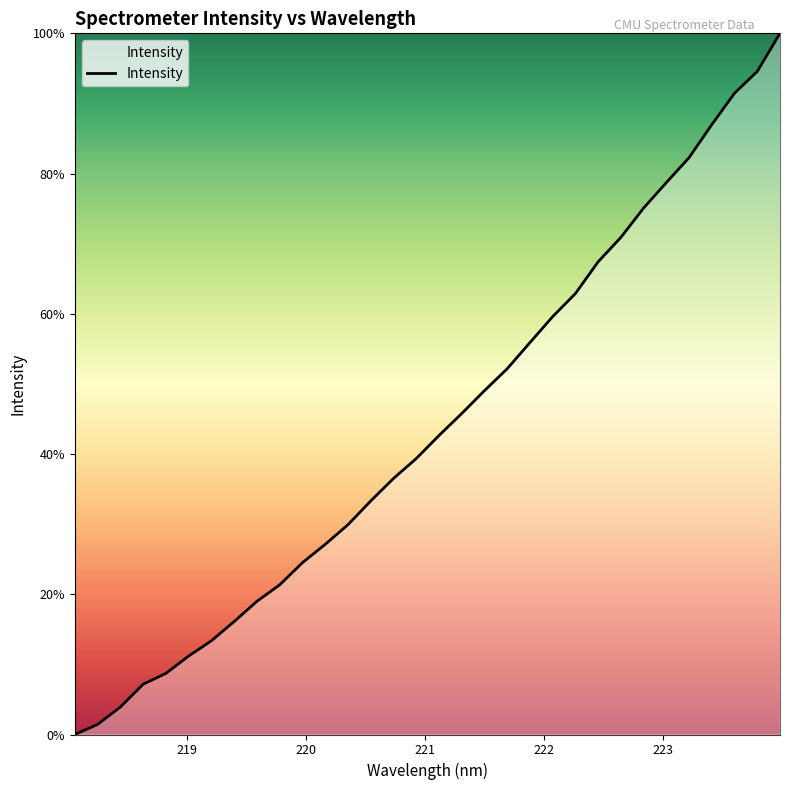

Does the chart display data point markers on the line(s)?

No